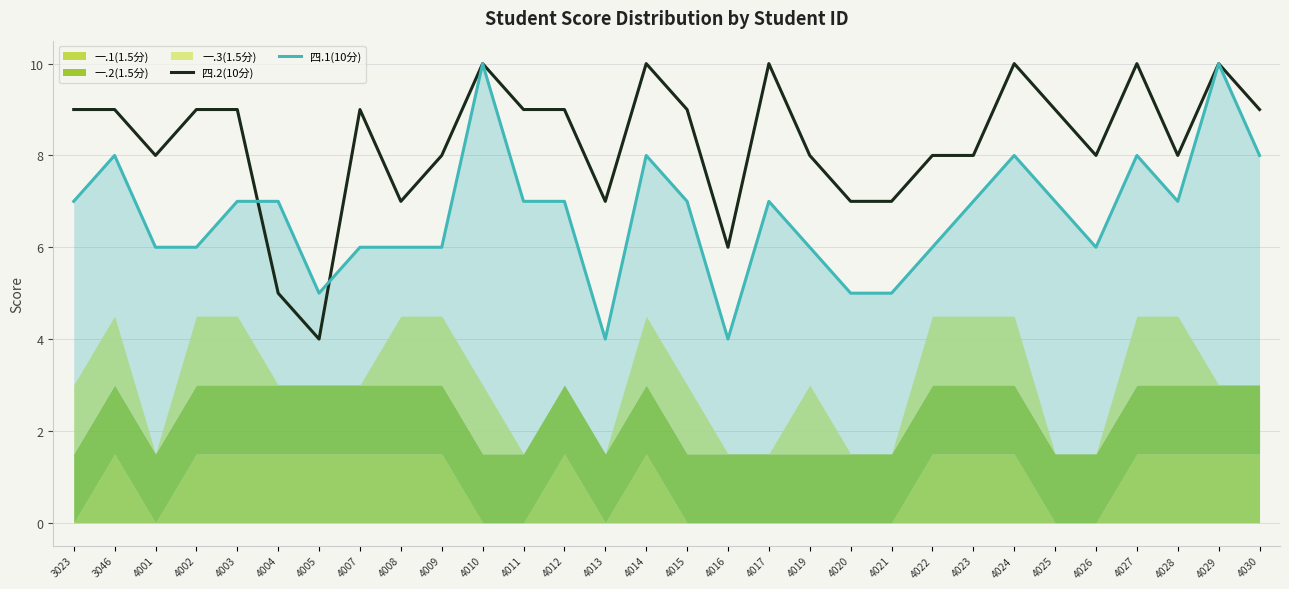

What is the value of the 四.1(10分) point at the 8th from the left?

6